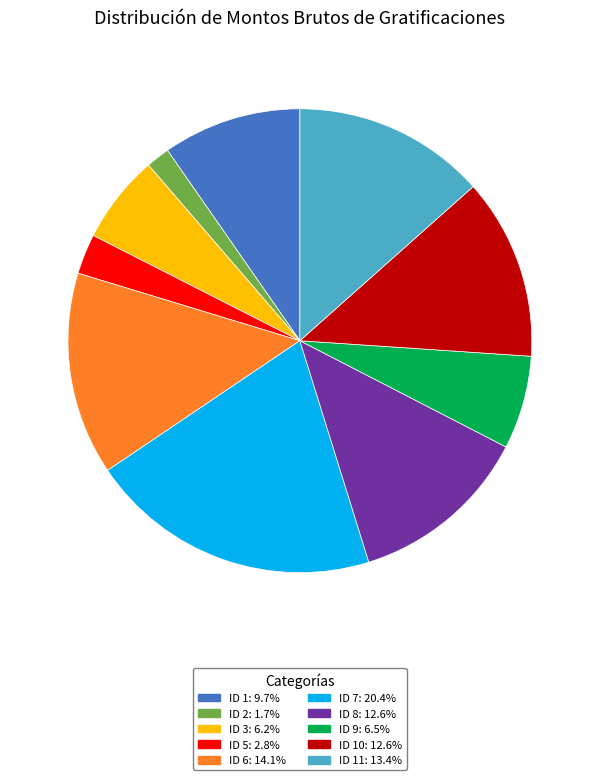

Does any single category account for the majority?

No